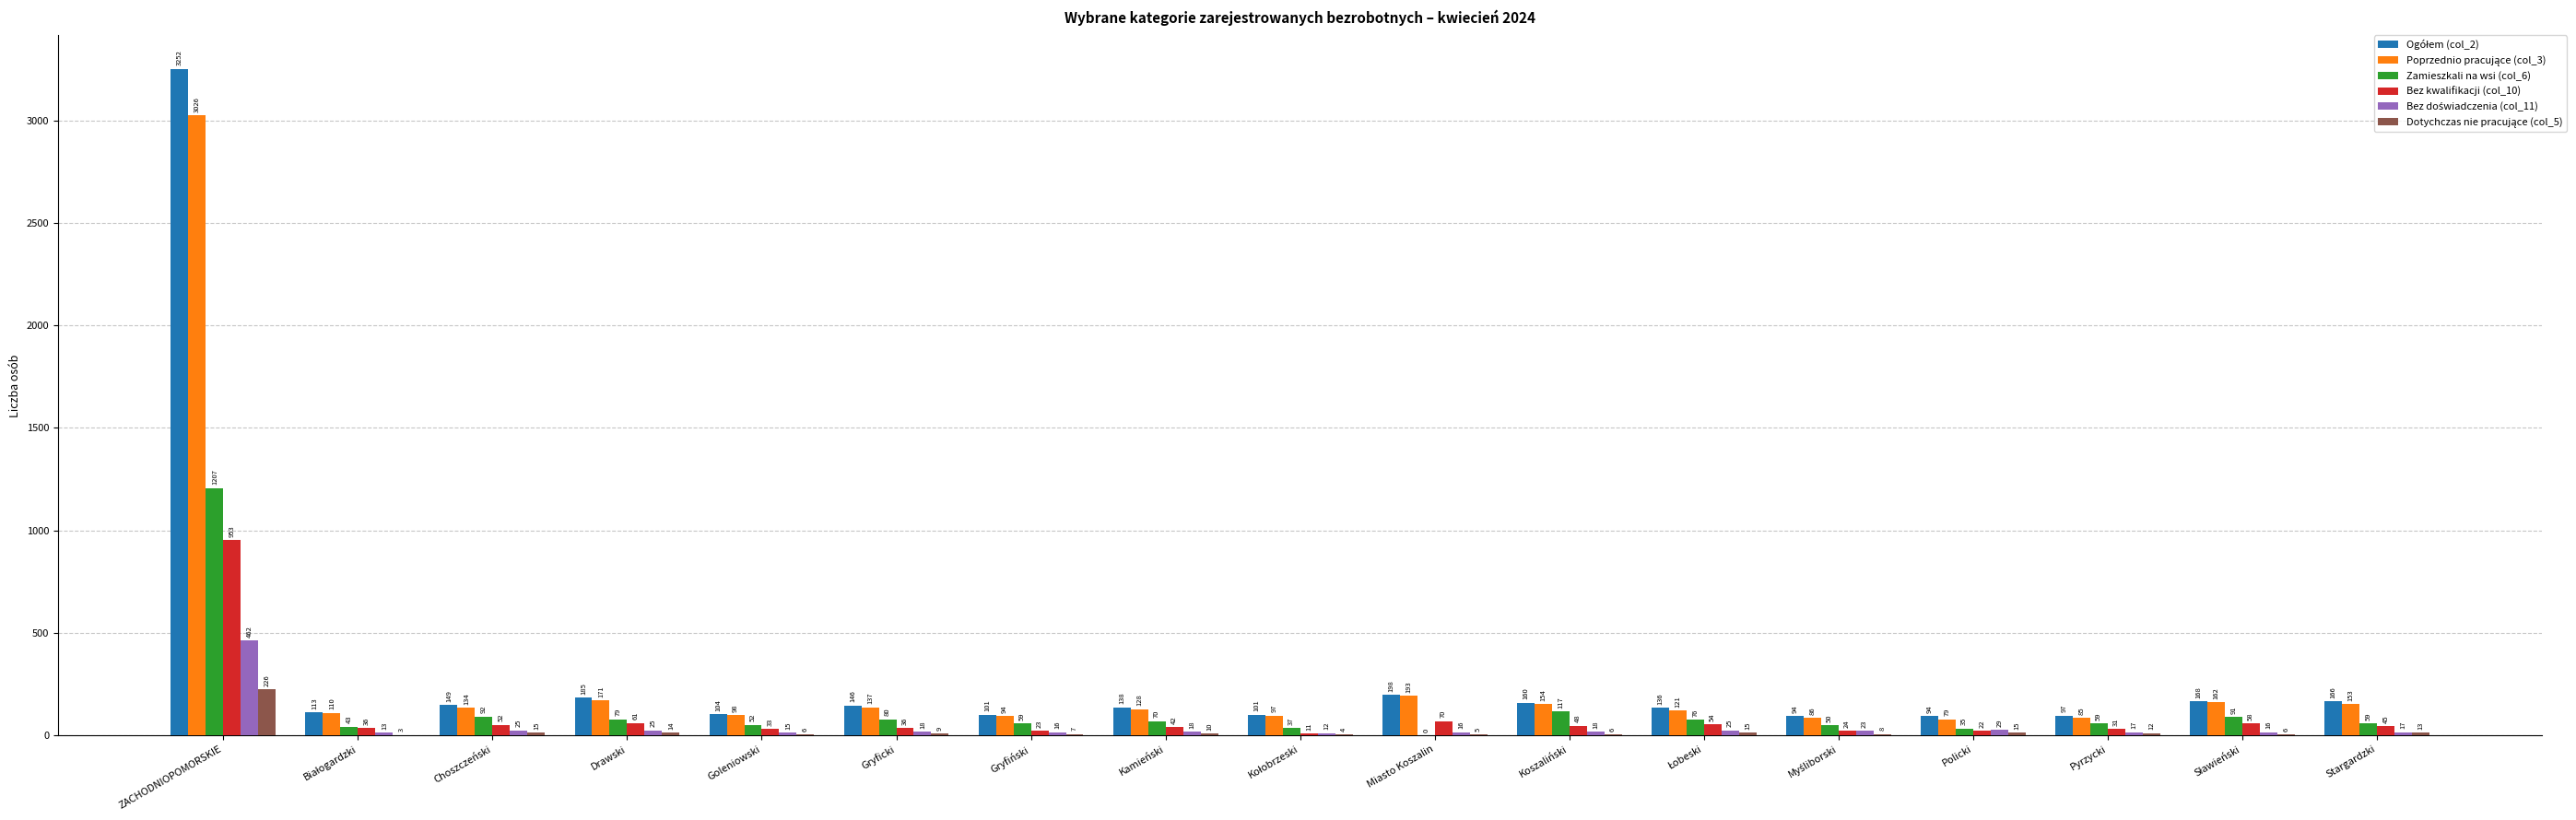

The value of Bez kwalifikacji (col_10) at Miasto Koszalin is 70. True or false?

True